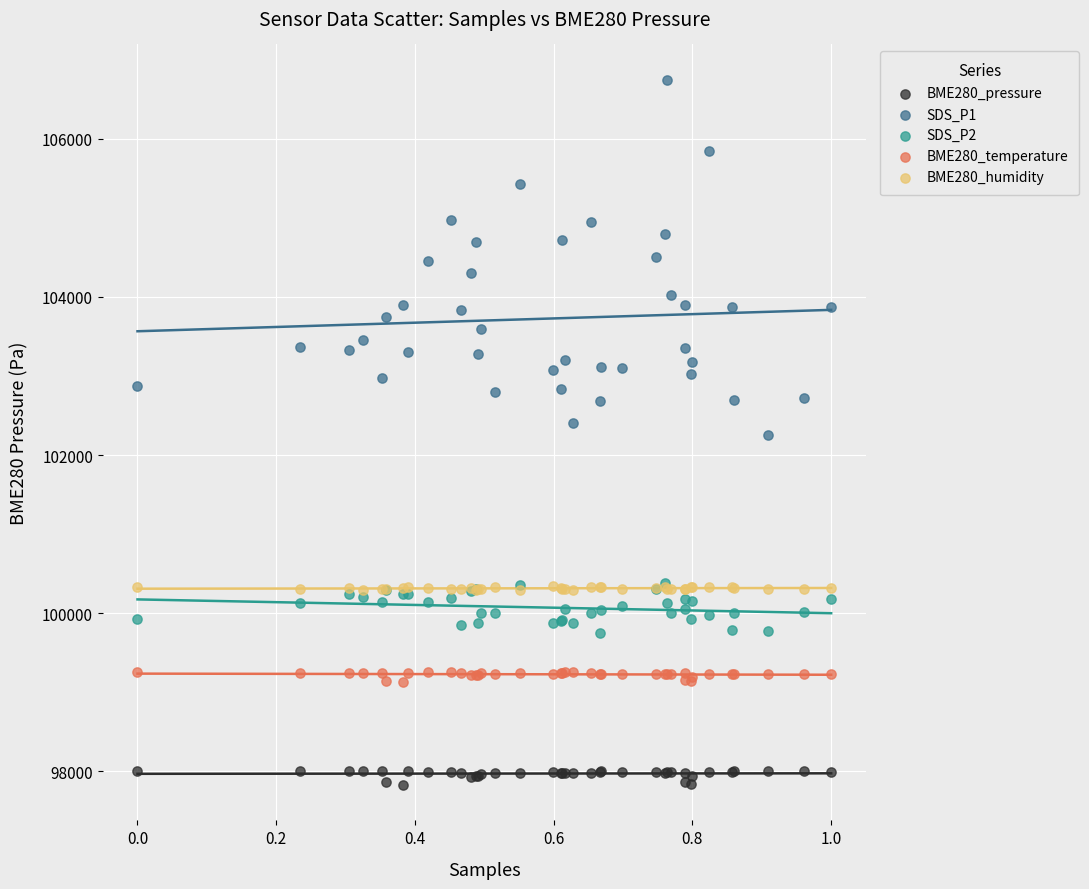

Which series contains the lowest Y value?

BME280_pressure